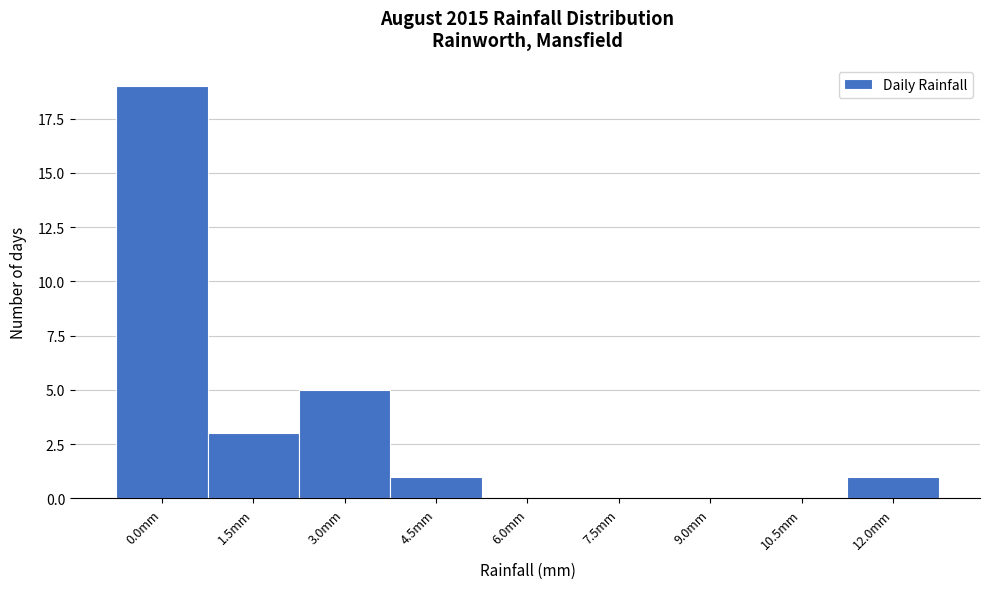

Reading left to right, what are all the values shown in this chart?

0.0mm=19	1.5mm=3	3.0mm=5	4.5mm=1	6.0mm=0	7.5mm=0	9.0mm=0	10.5mm=0	12.0mm=1